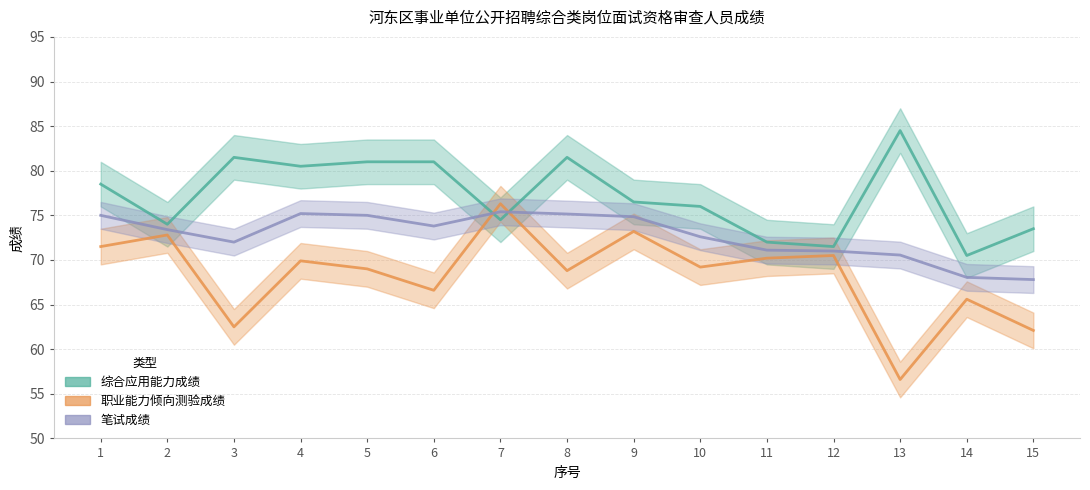

What is the maximum value for 综合应用能力成绩?

84.5